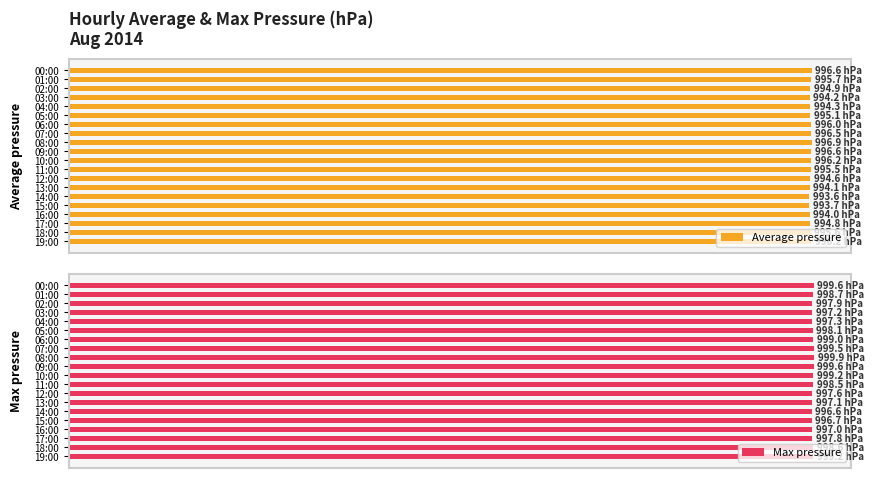

Which category has the lowest value in the Average pressure series?

14:00